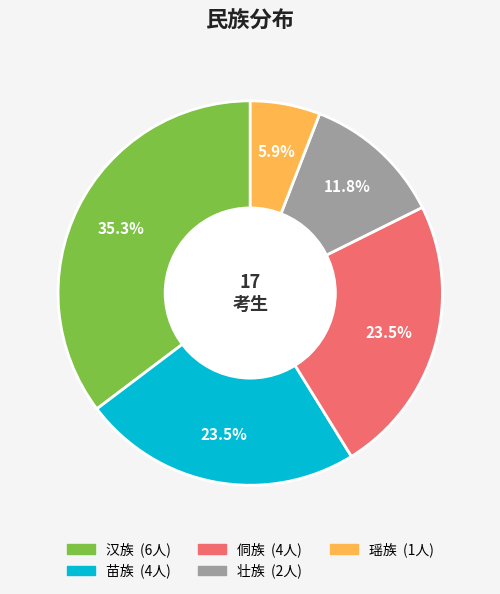

To the nearest percent, what percentage of the pie is 汉族?

35%